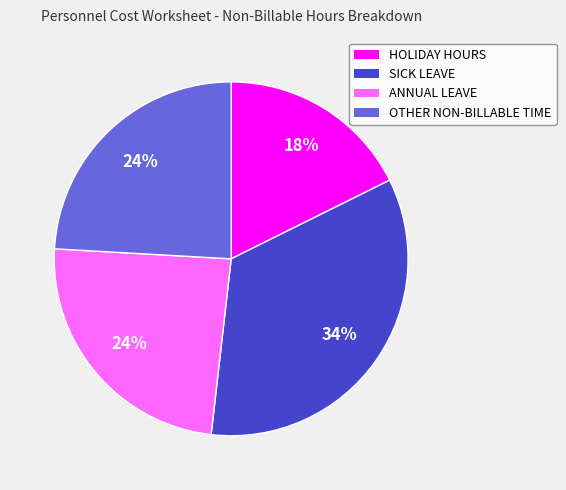

Is there a majority slice in this chart?

No